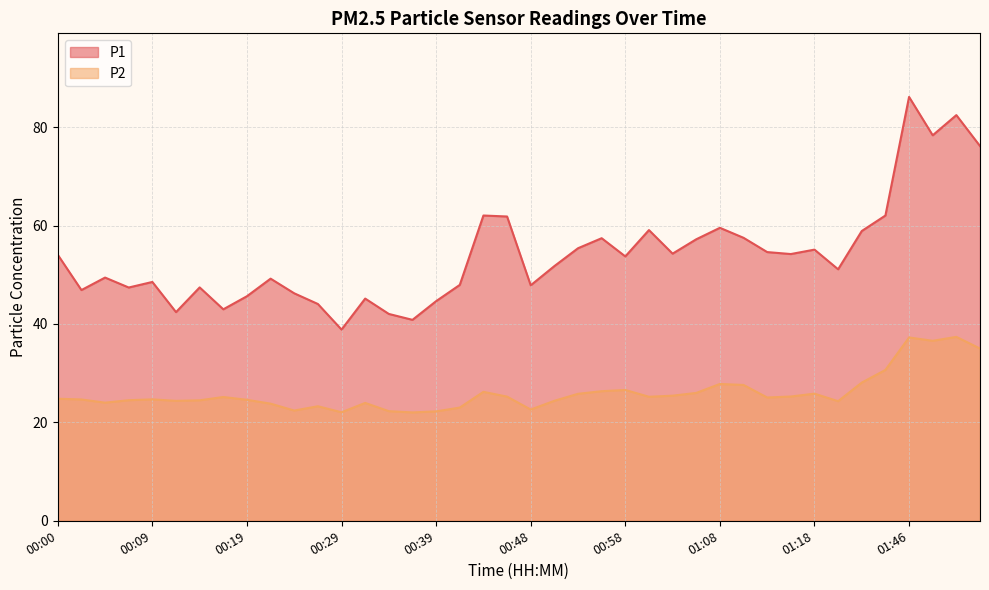

What is the label of the 31st point from the right?

00:22